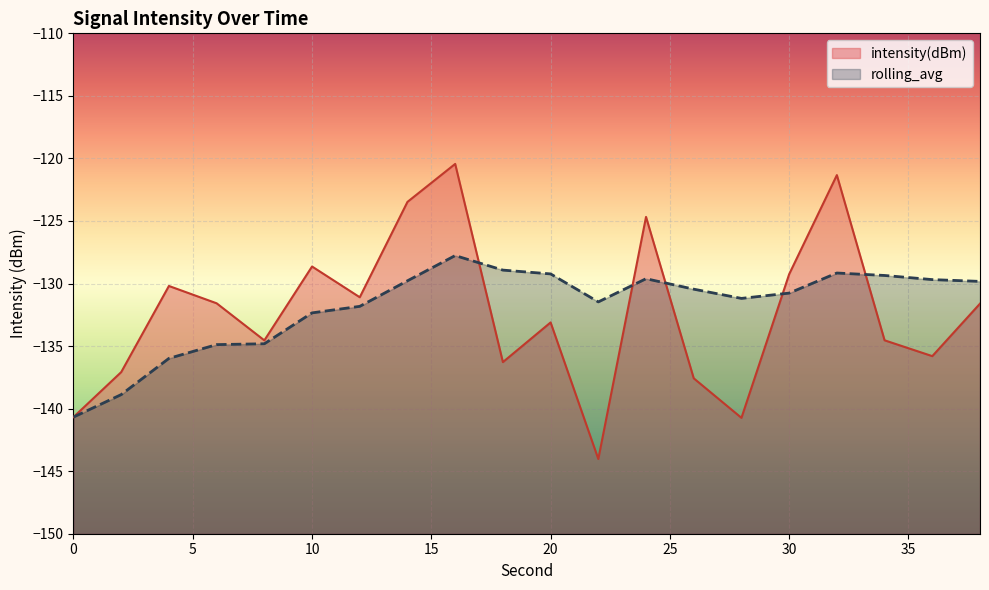

Does the chart display data point markers on the line(s)?

No